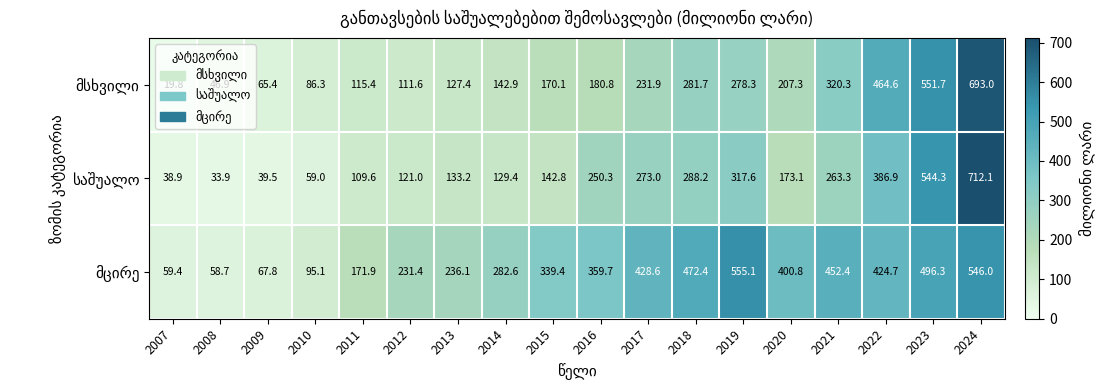

What is the spread (max minus min) of values at 2019?

276.8